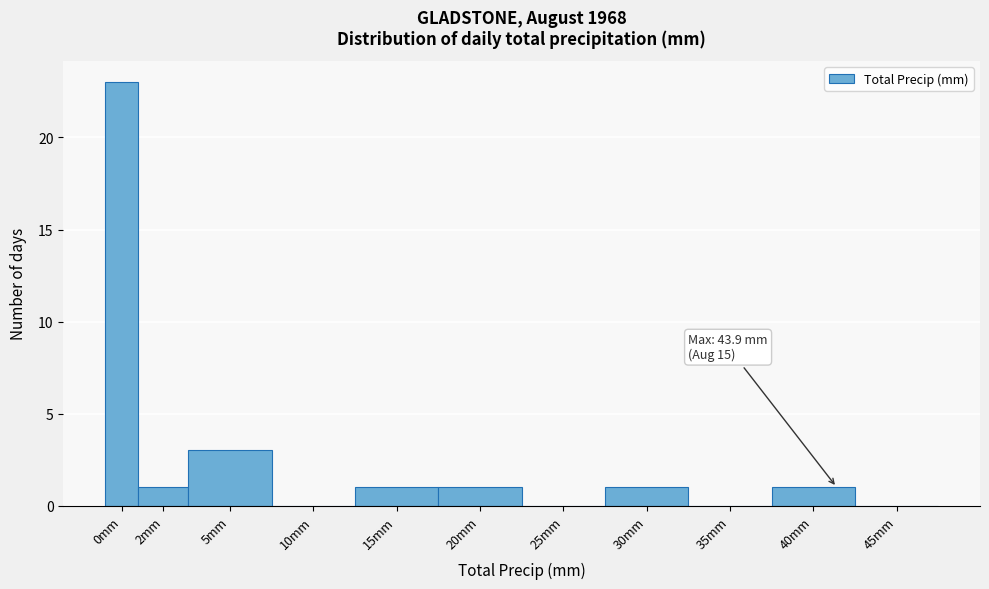

Reading right to left, extract all data points from this chart.

45mm=0	40mm=1	35mm=0	30mm=1	25mm=0	20mm=1	15mm=1	10mm=0	5mm=3	2mm=1	0mm=23